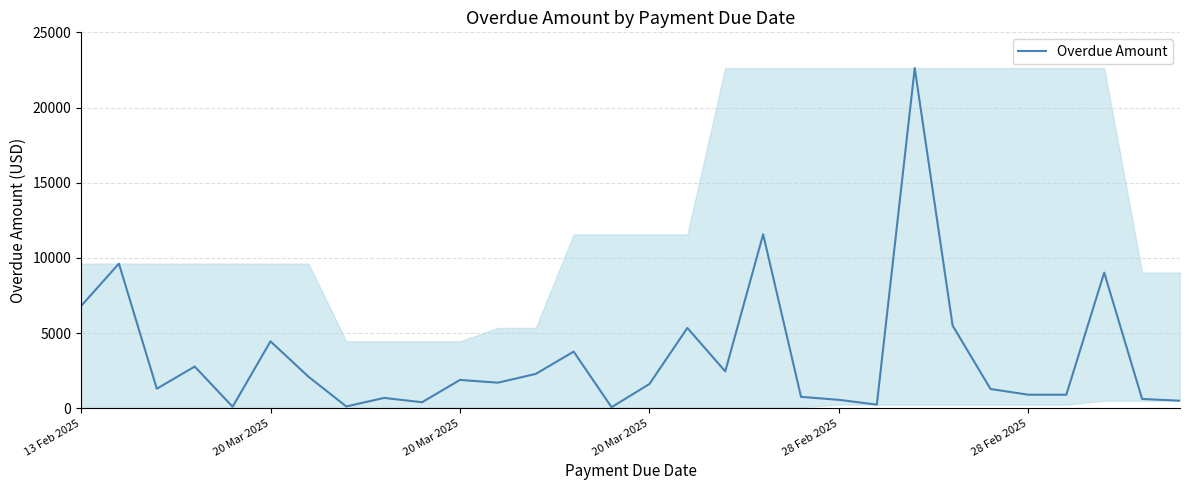

What is the greatest value displayed?

22624